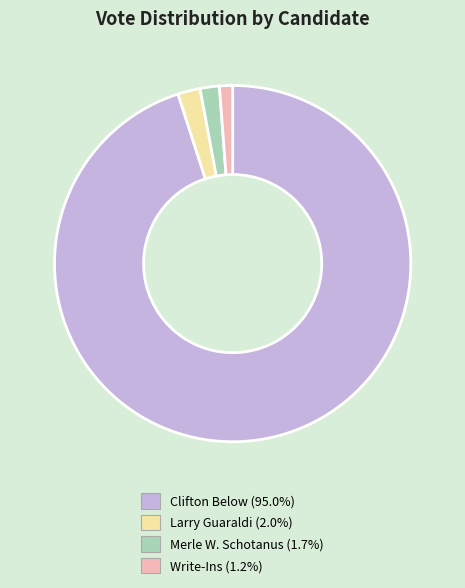

Count the number of slices in the pie.

4